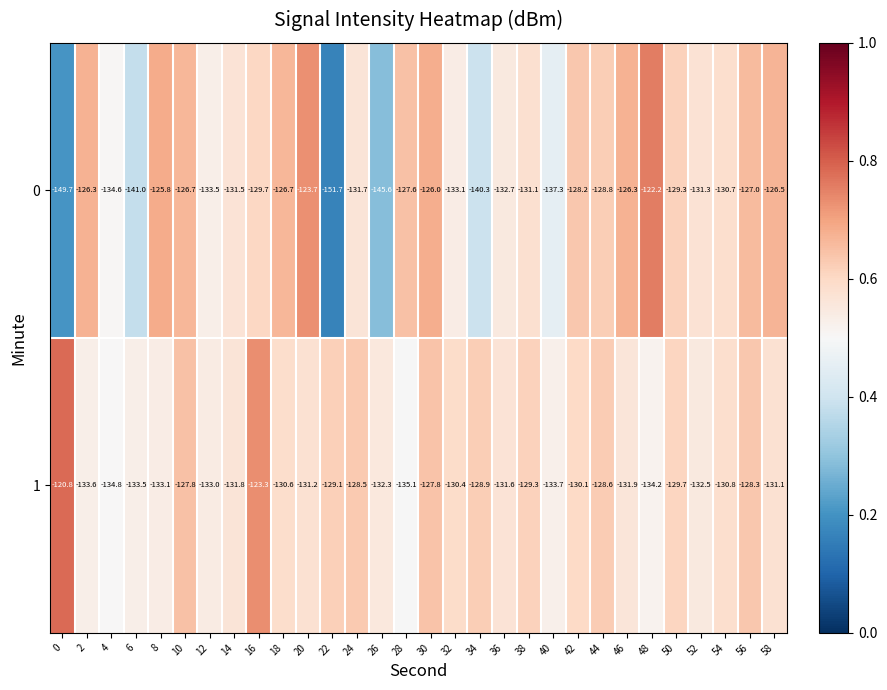

What is the maximum value for 0?

-122.2